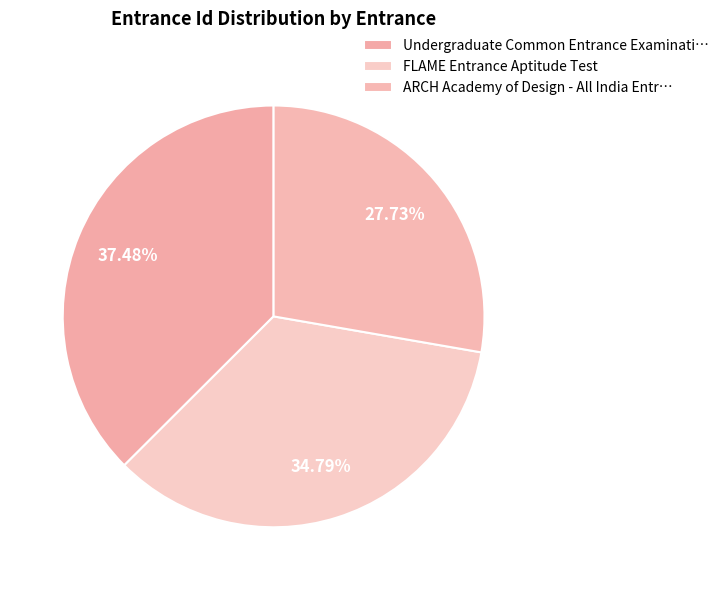

How many slices are in this pie chart?

3